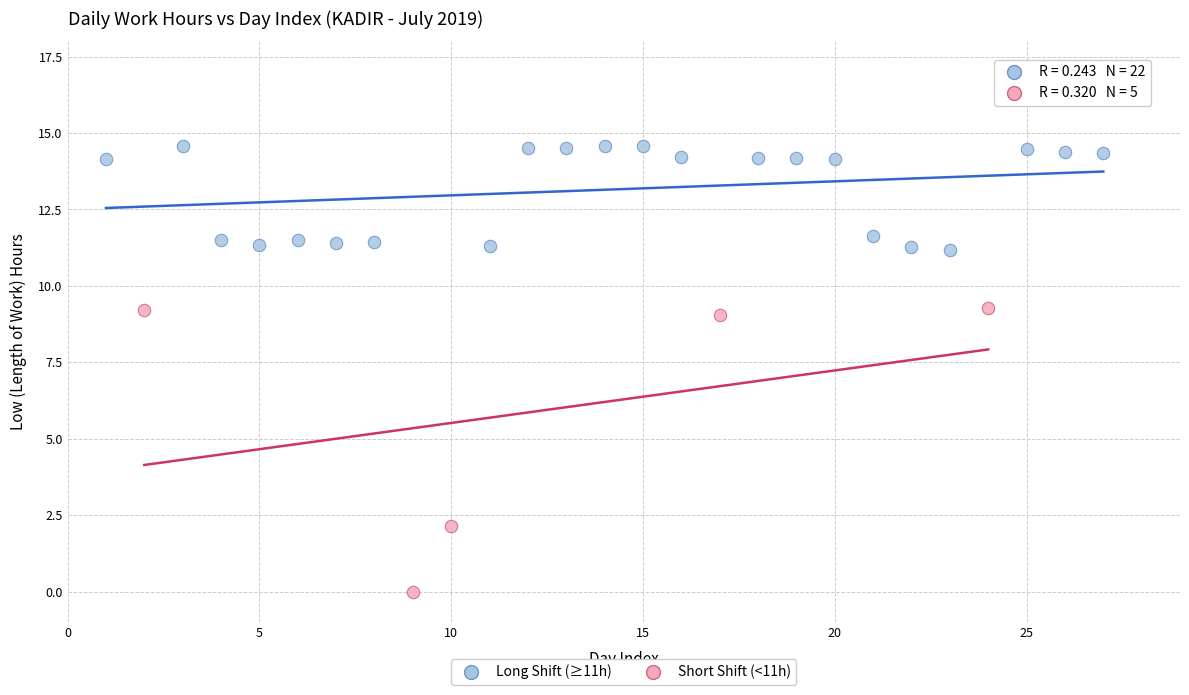

What are all the series names shown in the legend?

Long Shift (≥11h), Short Shift (<11h)